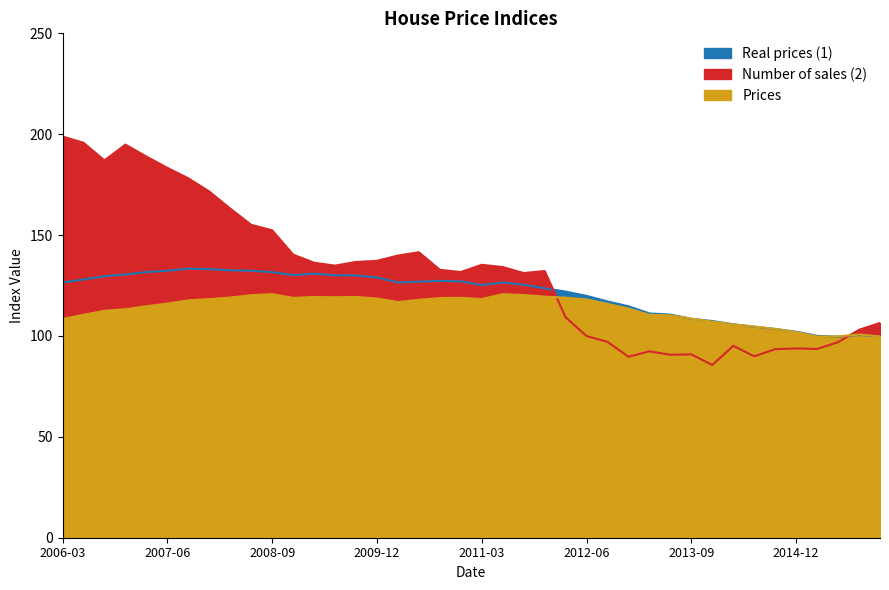

What is the sum of the Number of sales (2) values at 2010-09-30 and 2006-06-30?

328.6